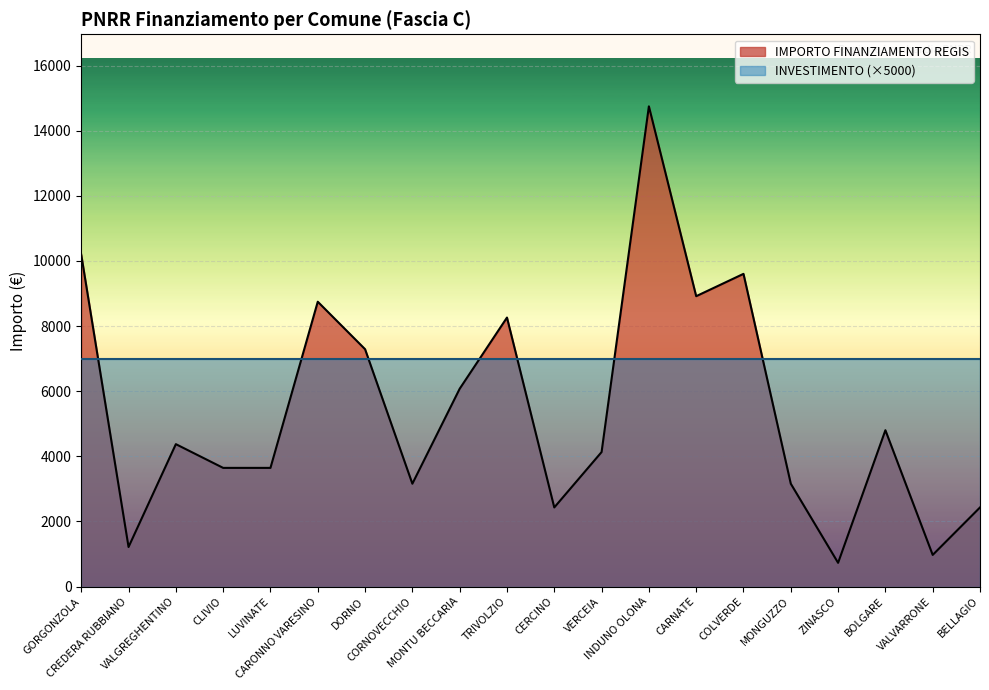

How many data points are above 4374?

9